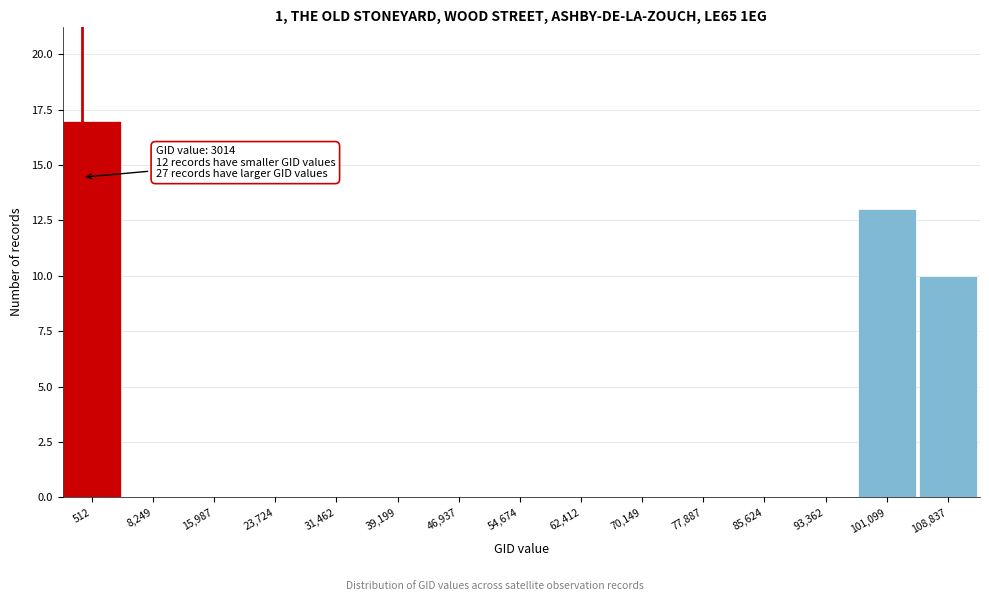

Reading left to right, what are all the values shown in this chart?

512=17	8,249=0	15,987=0	23,724=0	31,462=0	39,199=0	46,937=0	54,674=0	62,412=0	70,149=0	77,887=0	85,624=0	93,362=0	101,099=13	108,837=10